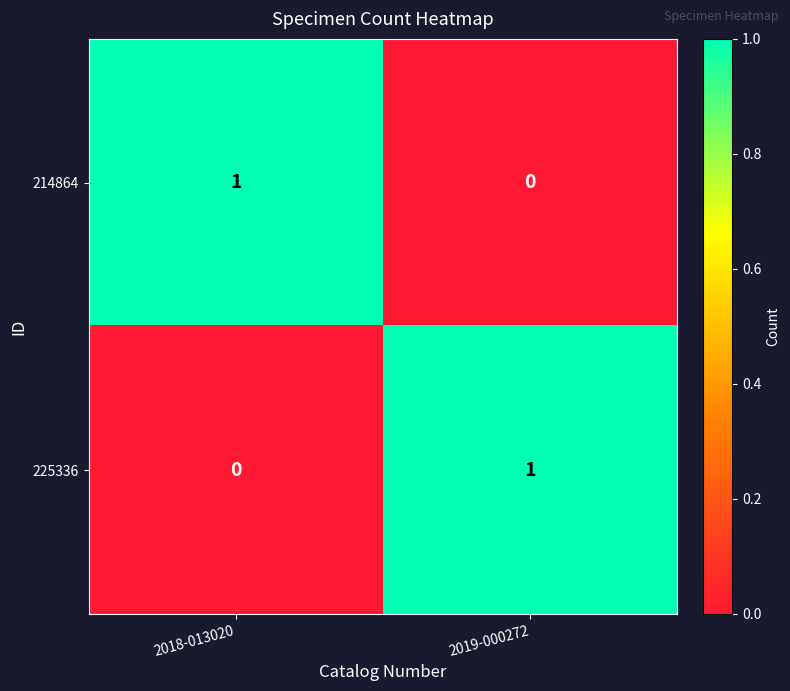

Reading left to right, list all the values displayed in this chart.

214864: 1	0
225336: 0	1